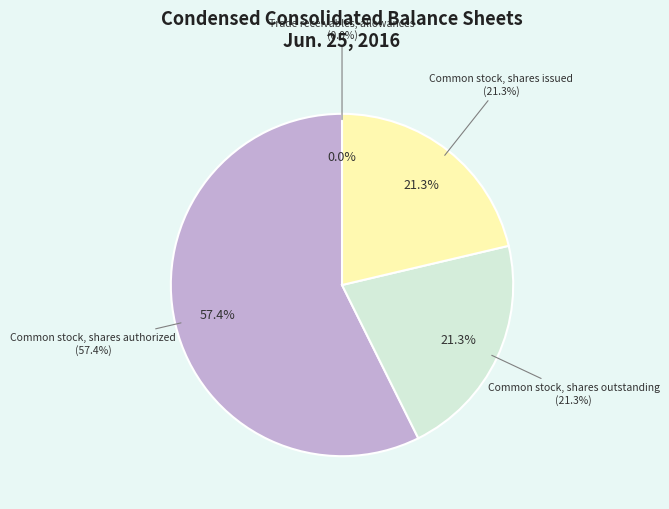

Which has a higher value, Common stock, shares issued or Common stock, shares authorized?

Common stock, shares authorized